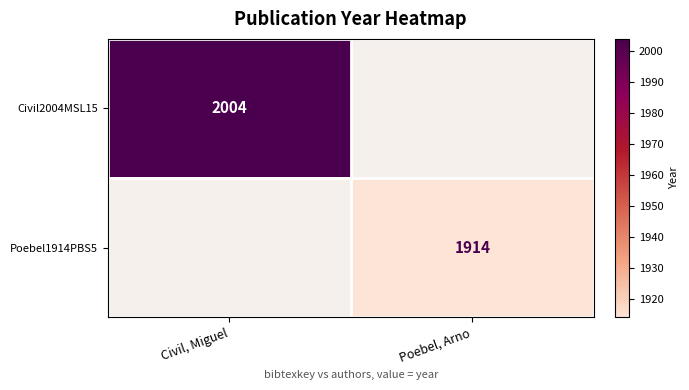

The Civil2004MSL15 series shows 648 at Civil, Miguel. True or false?

False